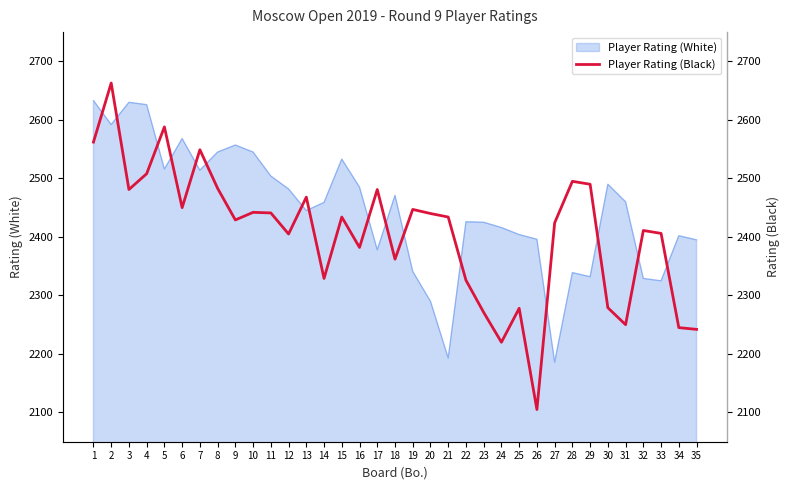

True or false: Player Rating (White) has a value of 1662 at 26.

False